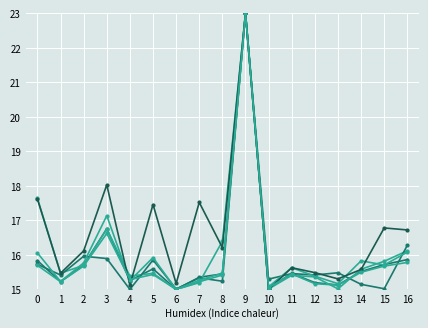

How many lines are shown in the chart?

6